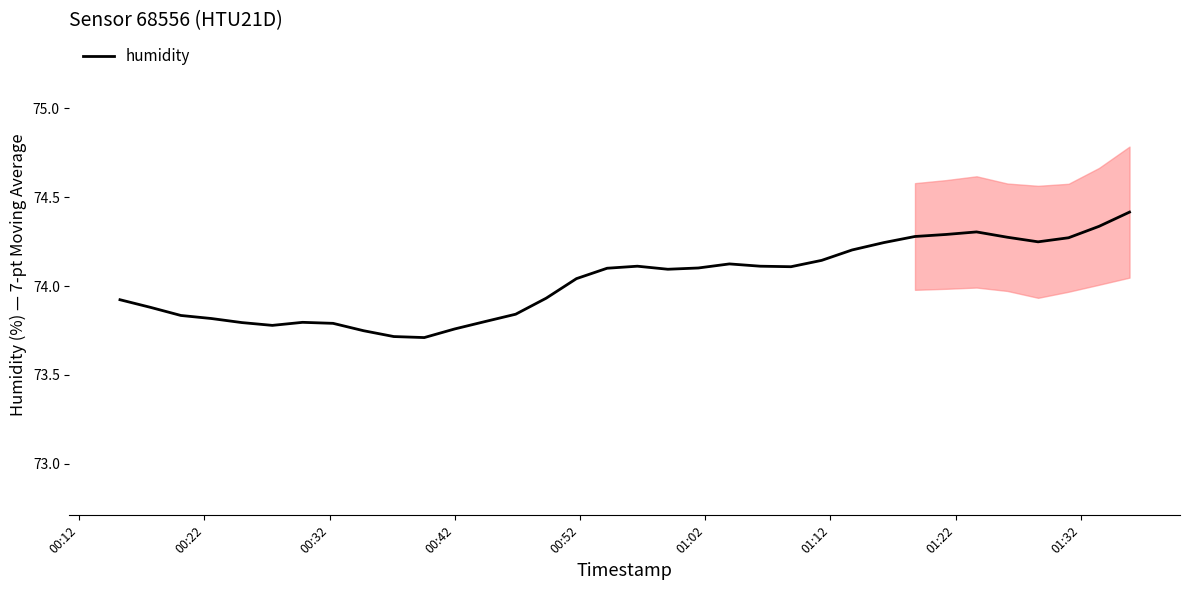

Does the chart display data point markers on the line(s)?

No